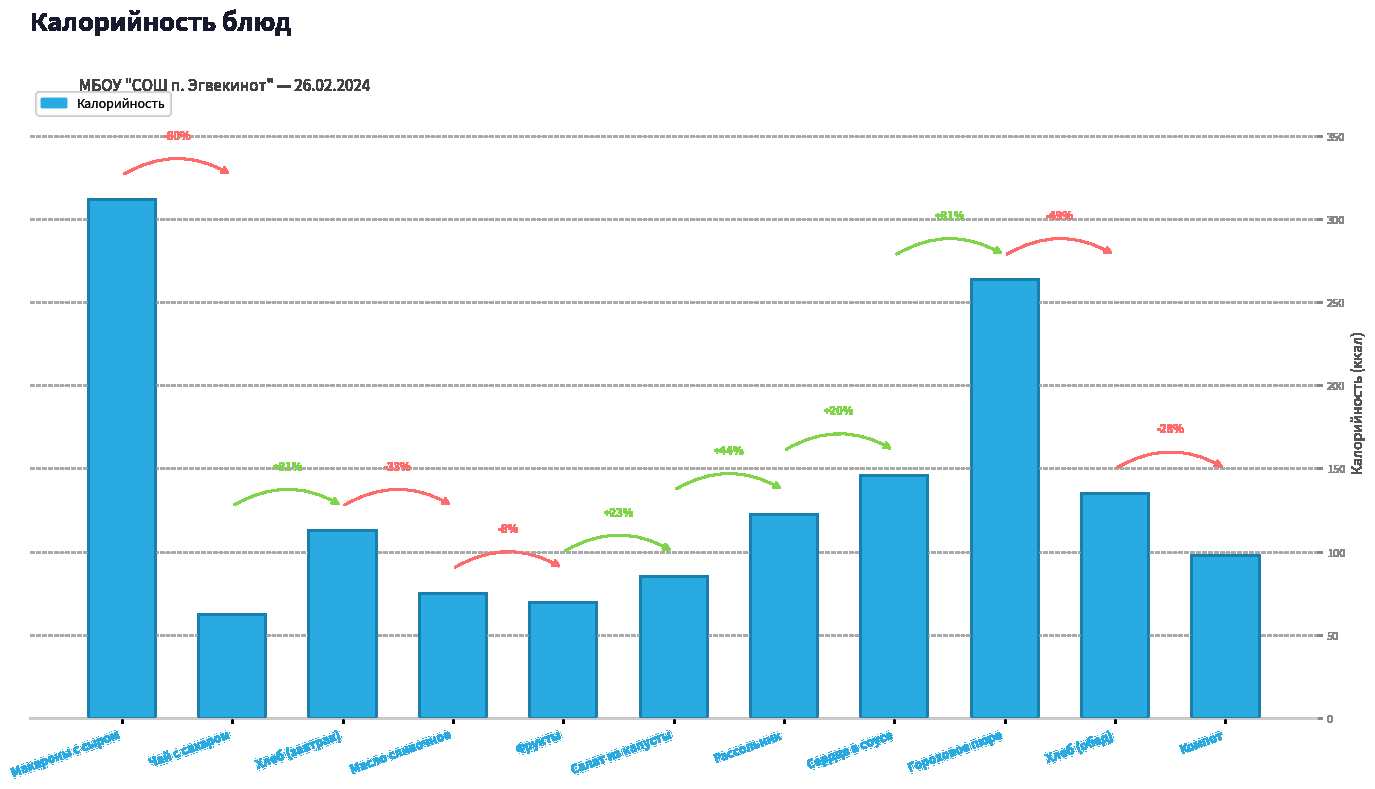

Are the bars horizontal?

No